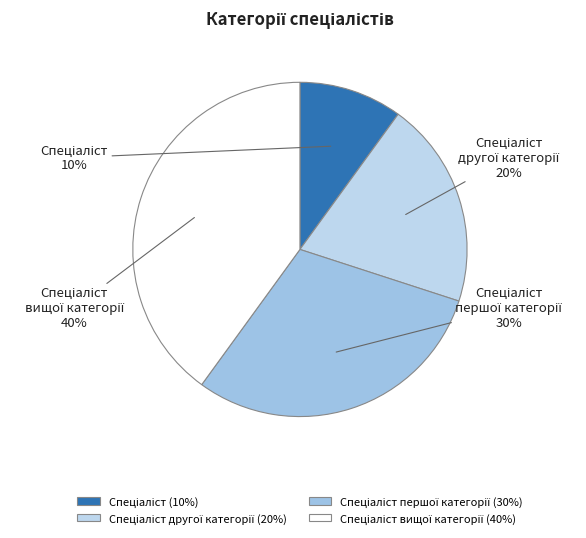

To the nearest percent, what is the difference between the largest and smallest slice percentages?

30%